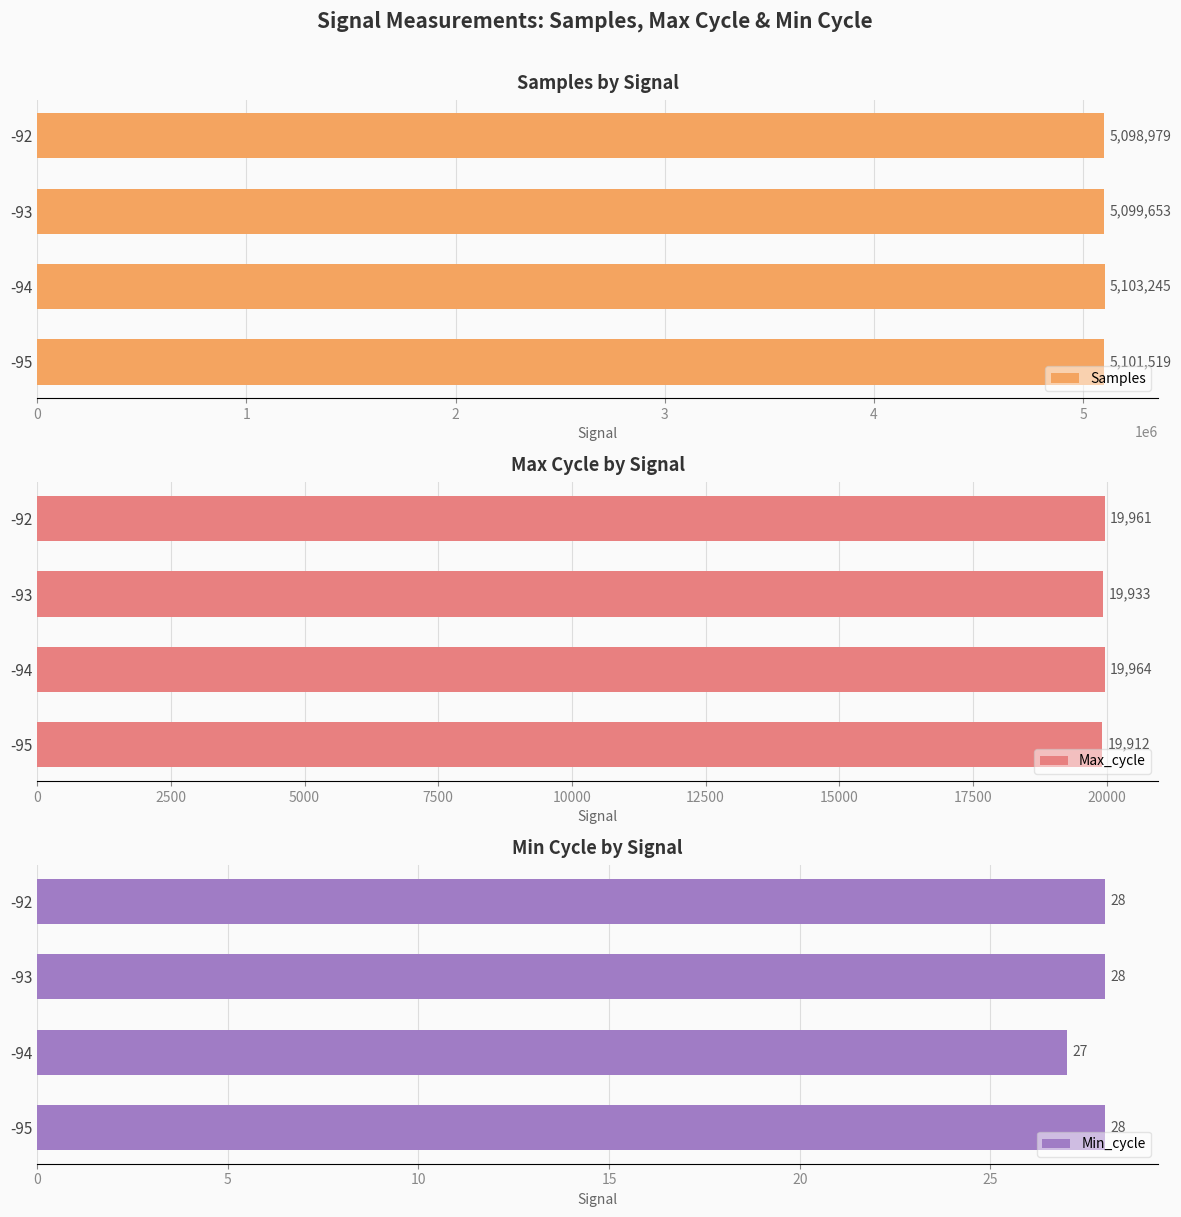

What is the difference between the maximum and second lowest values in the Samples series?

3592